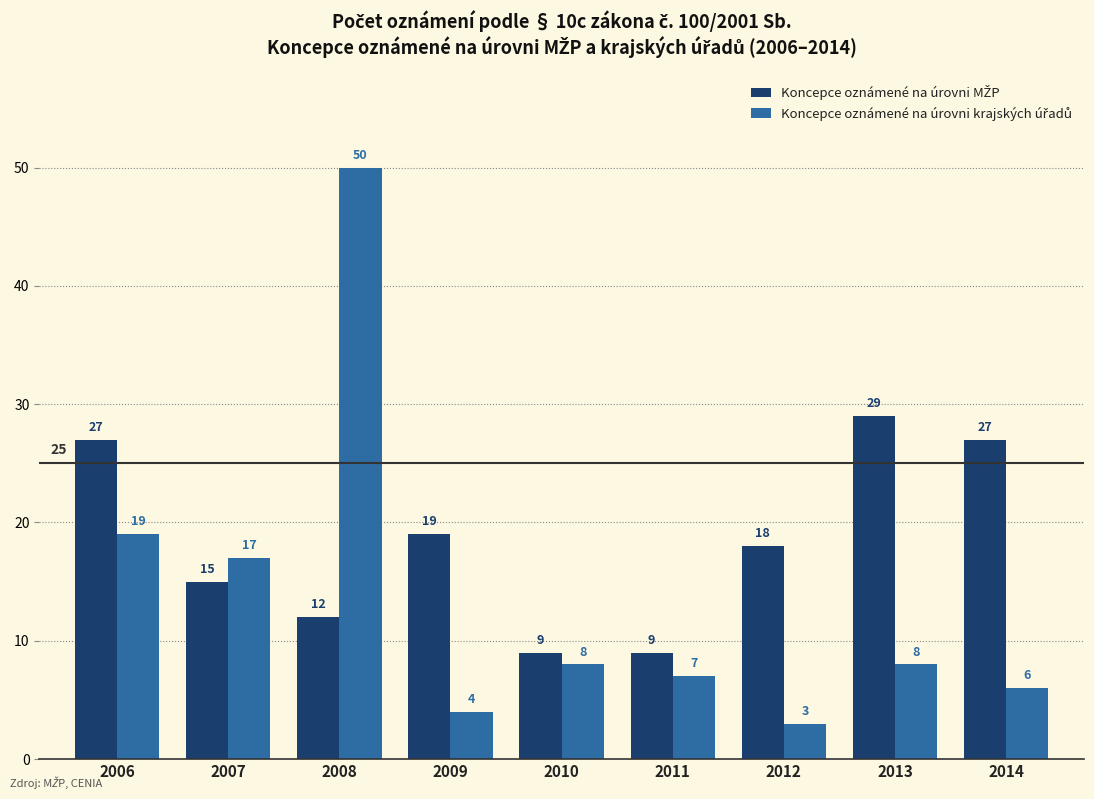

What is the total value across all series at 2010?

17